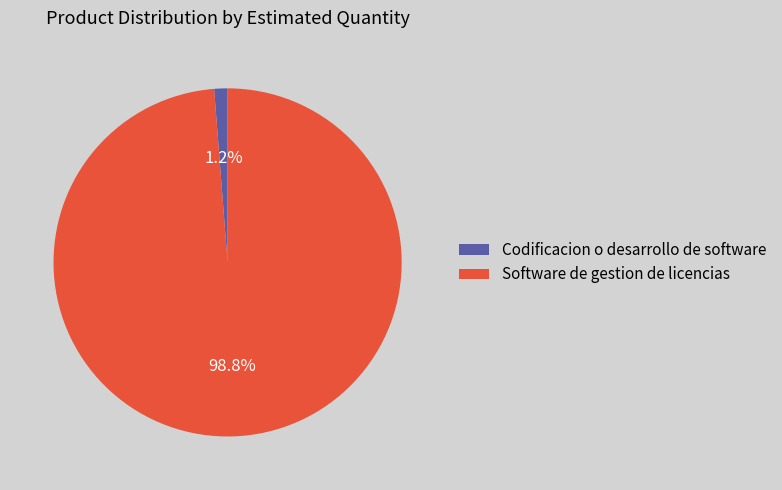

Count the number of slices in the pie.

2